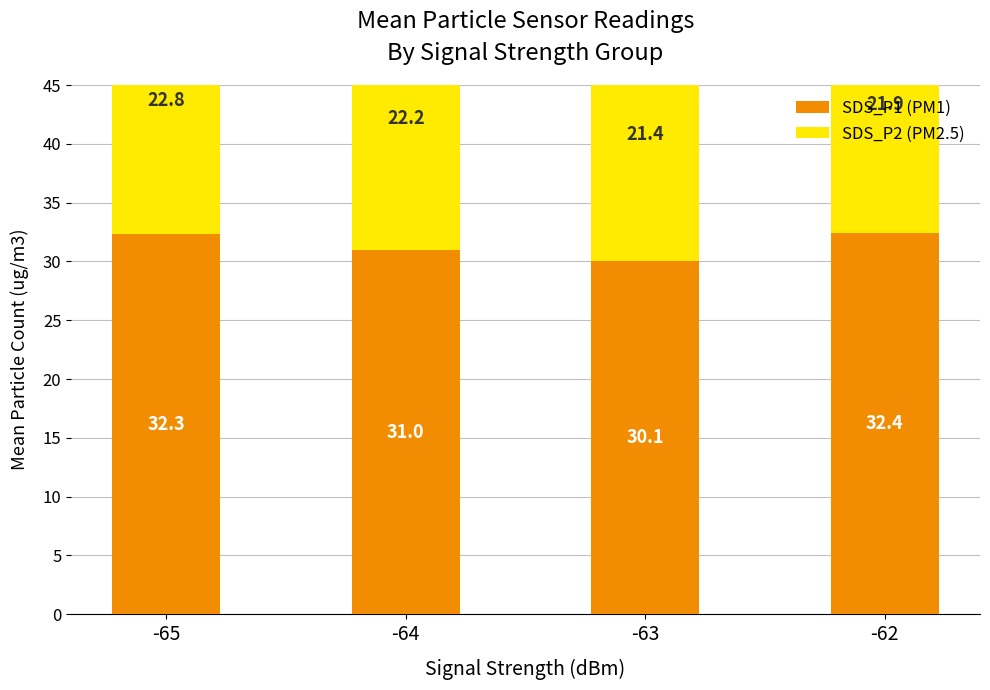

What is the minimum value shown in the chart?

21.4